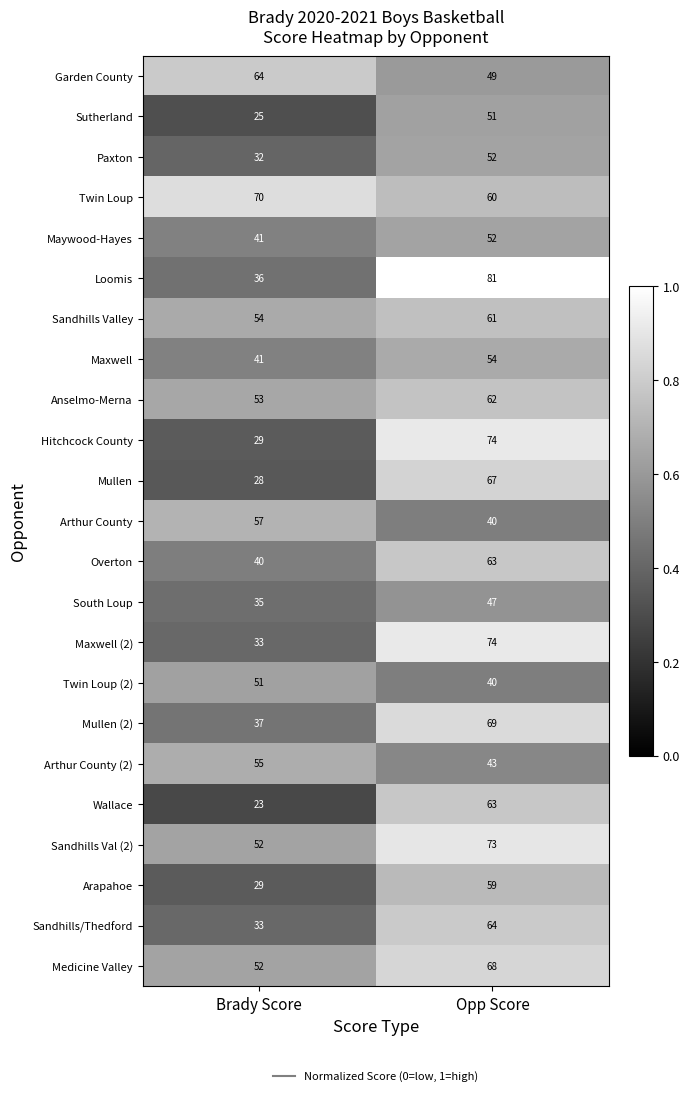

At which category is the sum across all series the highest?

Opp Score